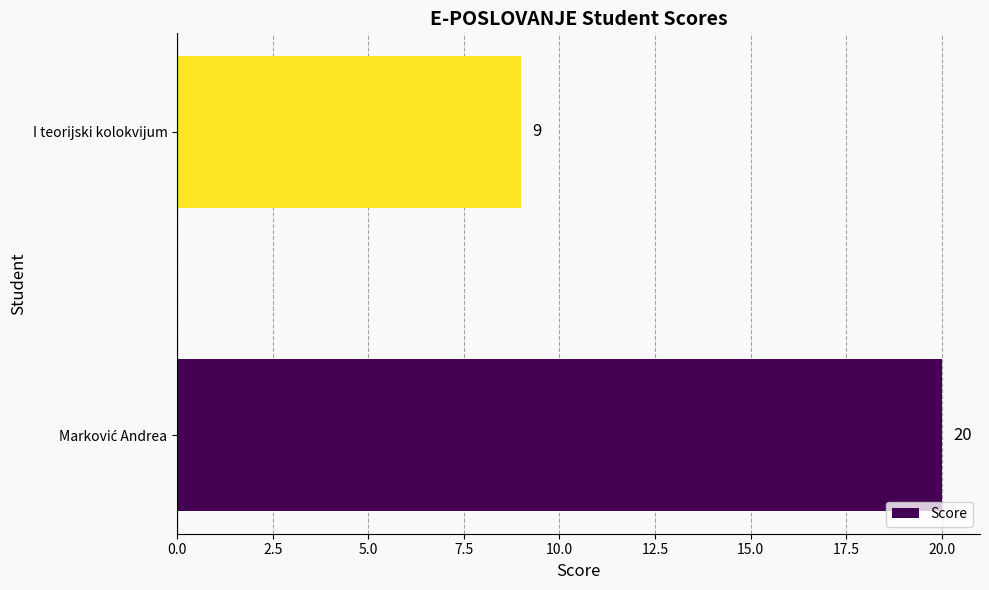

True or false: the data shows 9 at I teorijski kolokvijum.

True